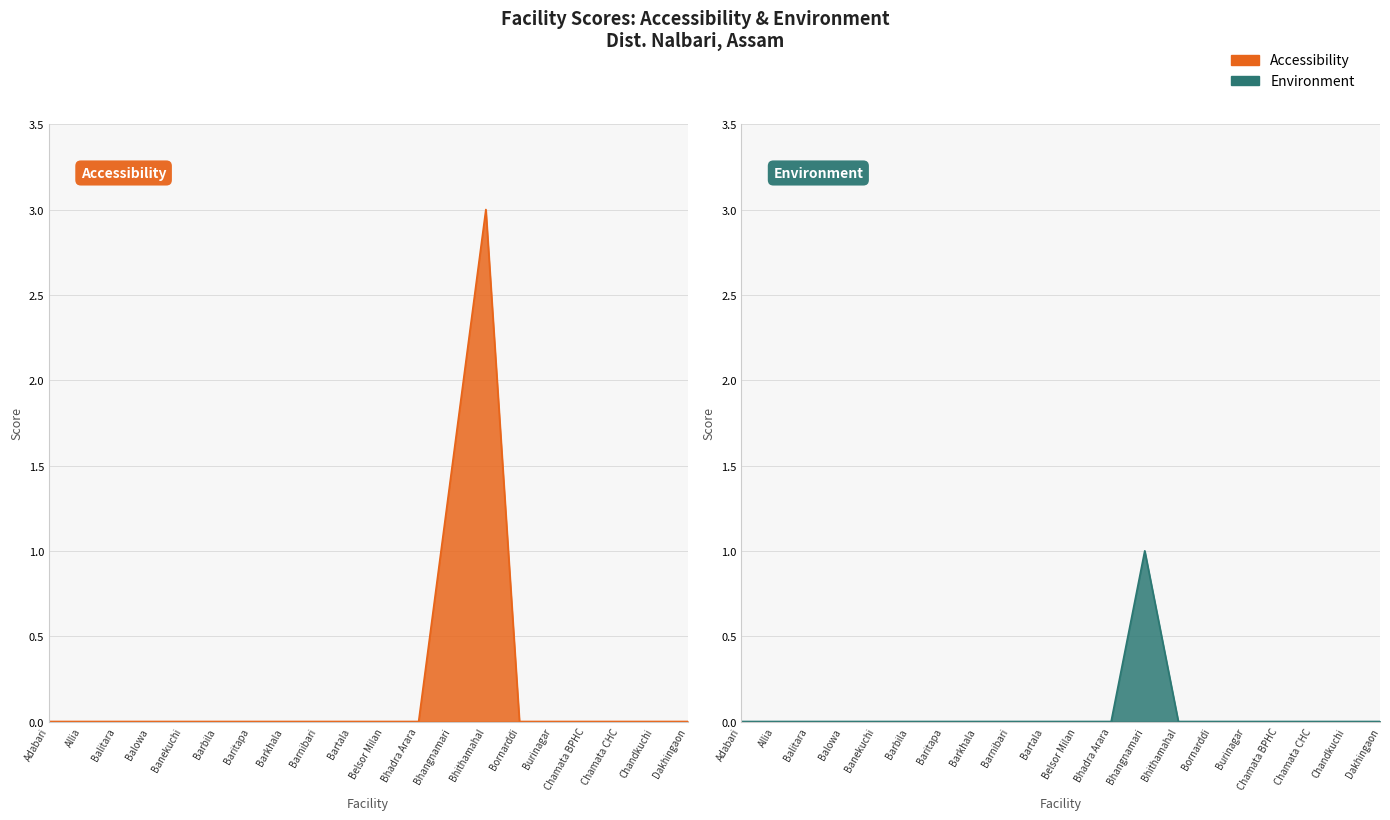

List the series in order of their peak value, lowest first.

Environment, Accessibility